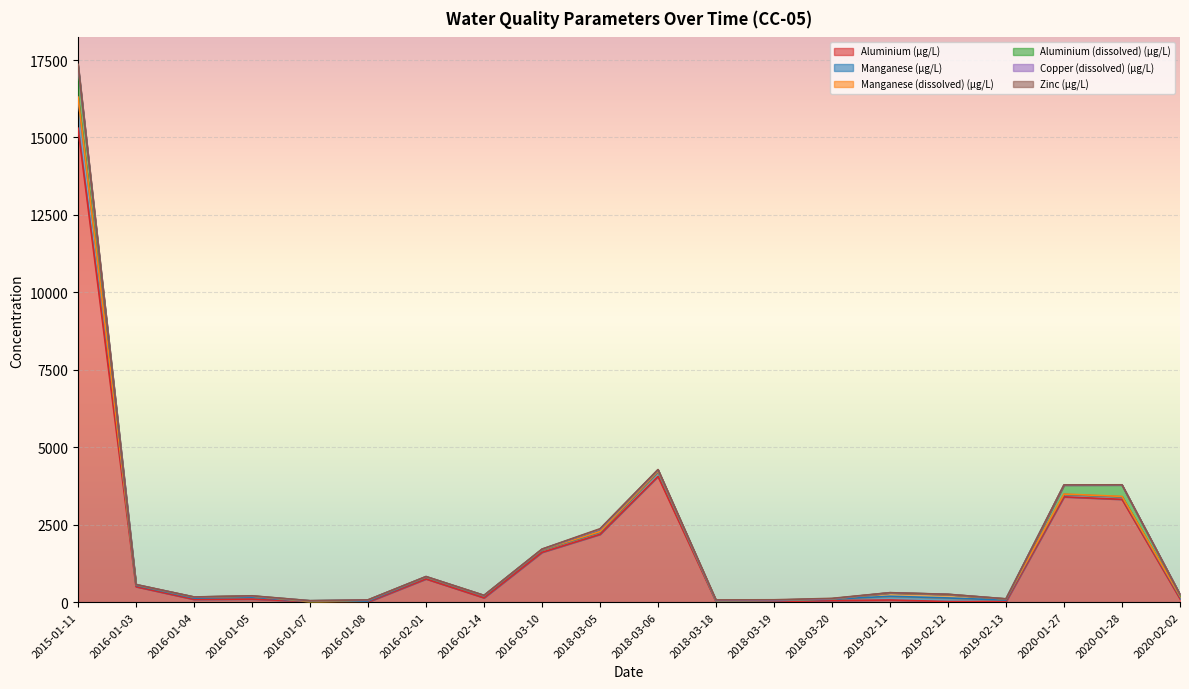

True or false: Aluminium (dissolved) (µg/L) and Aluminium (µg/L) cross at least once.

False